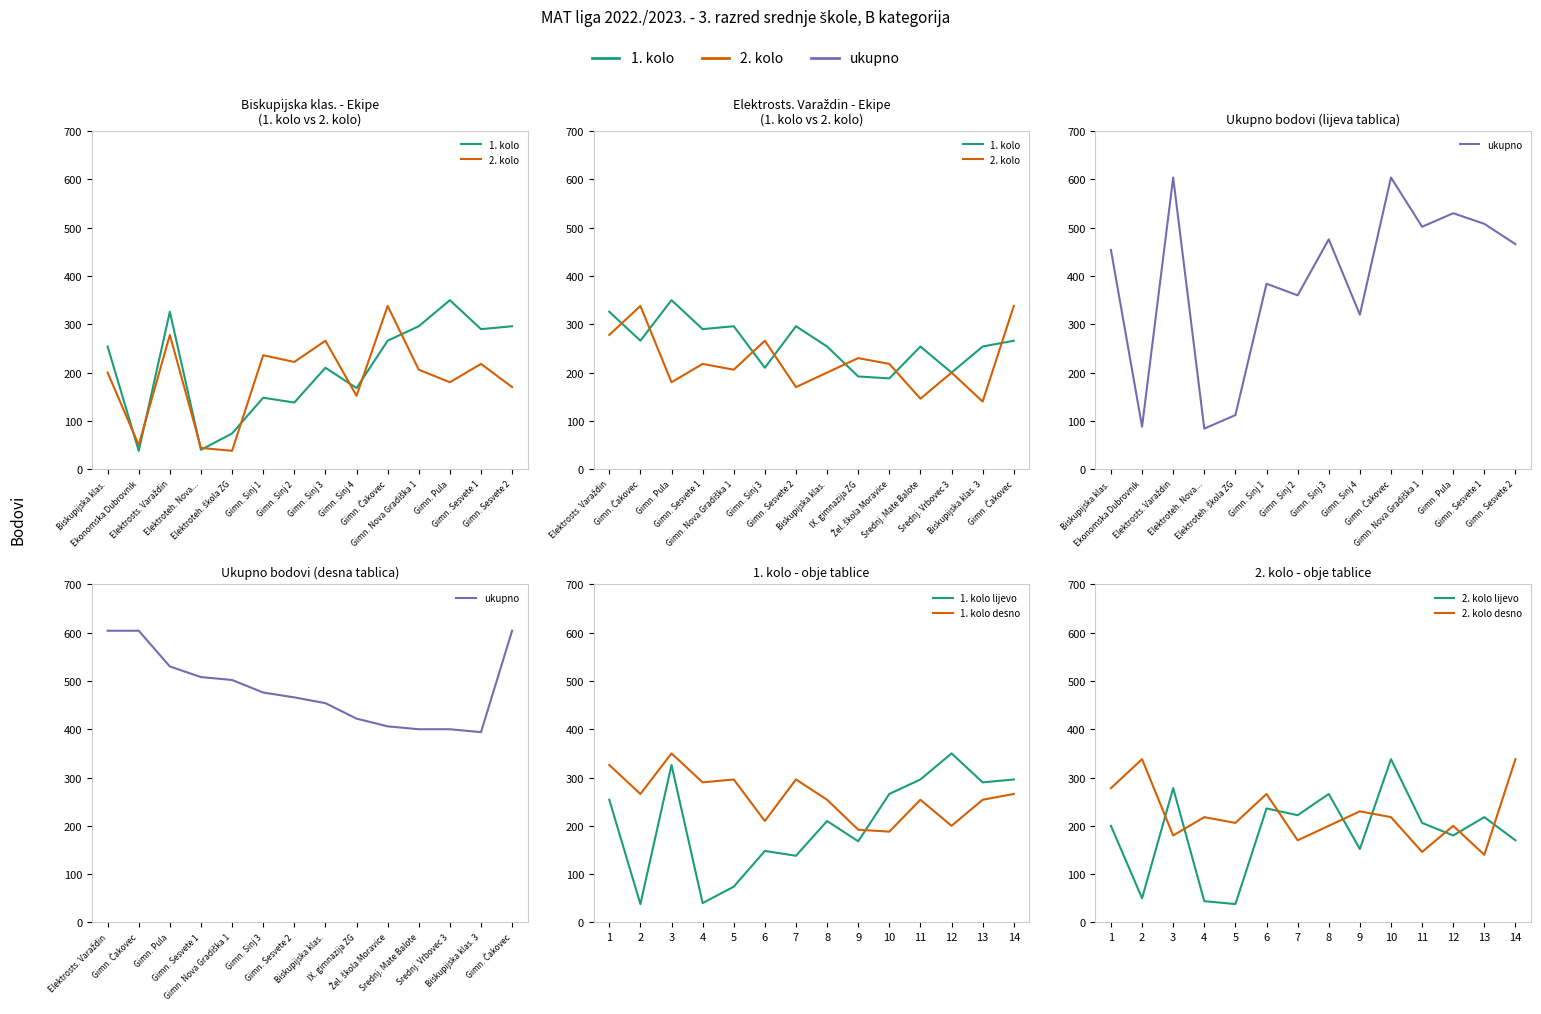

How many interior local peaks does the ukupno (left) series have?

5